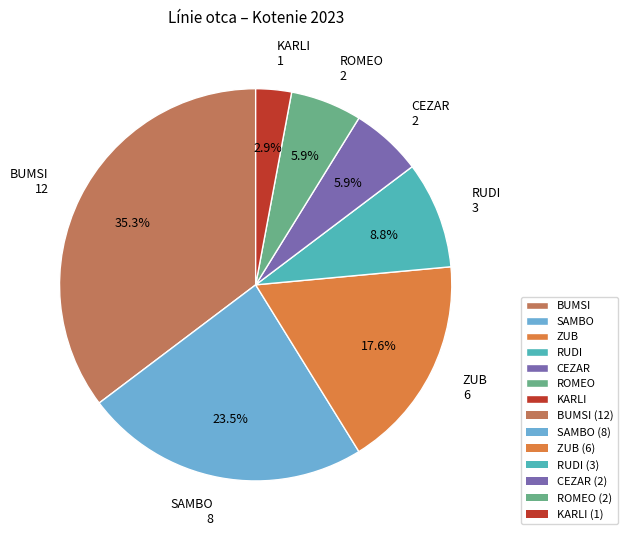

How many segments does this pie chart have?

7